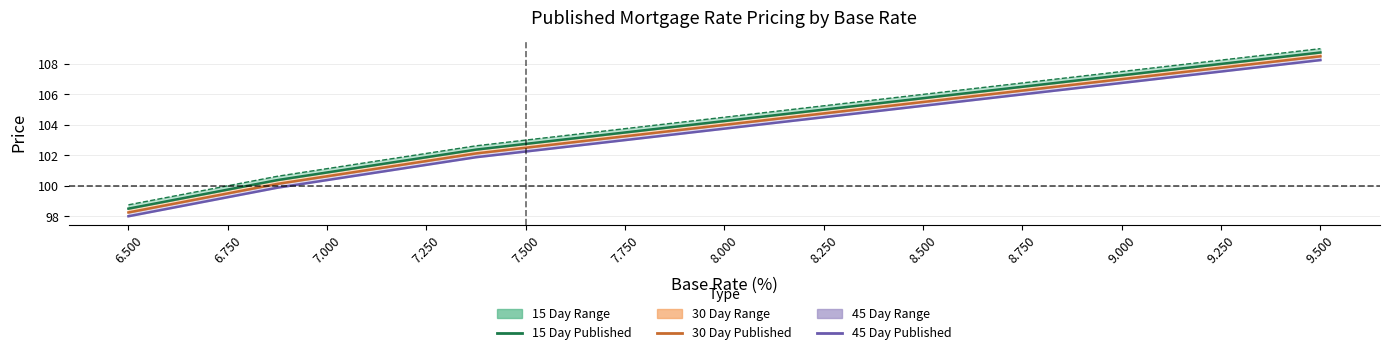

How many data points in 30 Day (Published) are less than 104?

12